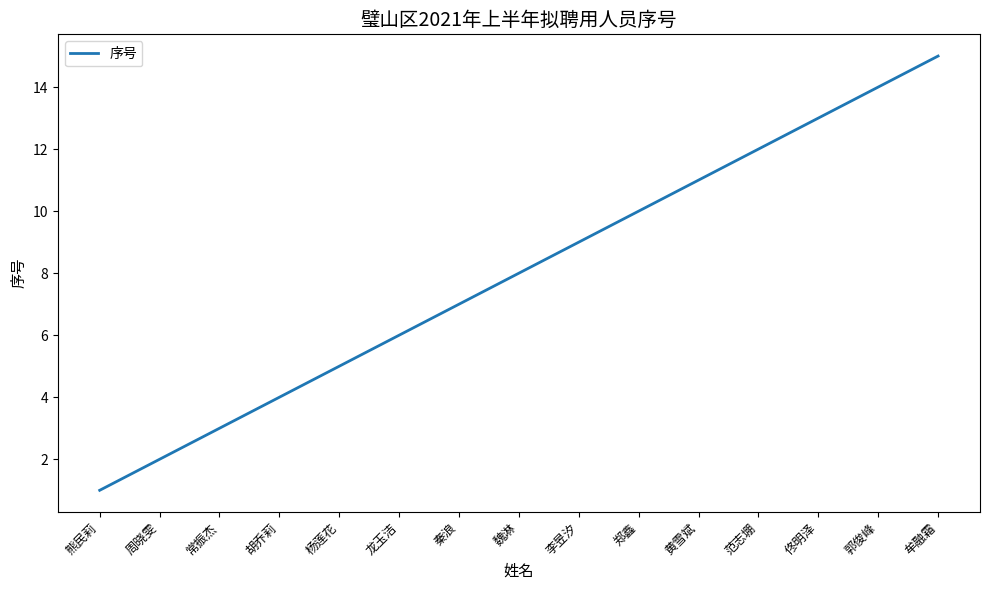

List the labels in order of value, largest first.

牟融霜, 郭俊峰, 佟明泽, 范志堋, 黄雪斌, 郑鑫, 李昱汐, 魏淋, 秦浪, 龙玉洁, 杨莲花, 胡乔莉, 常振杰, 周晓雯, 熊民莉